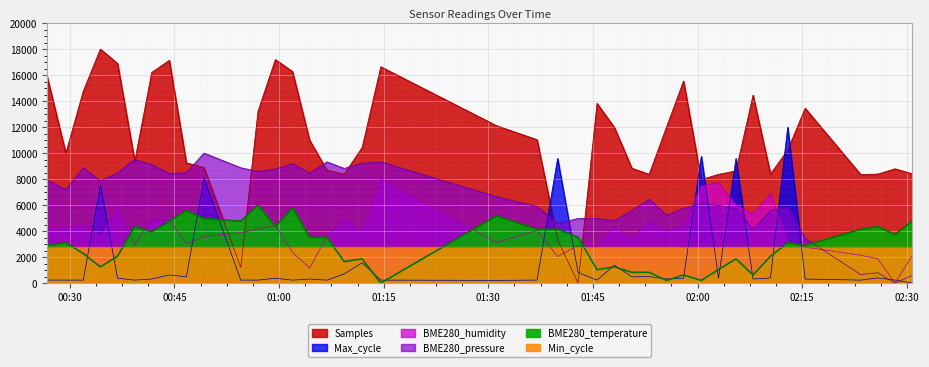

Which series ends up on top after the final intersection of Max_cycle and BME280_temperature?

BME280_temperature